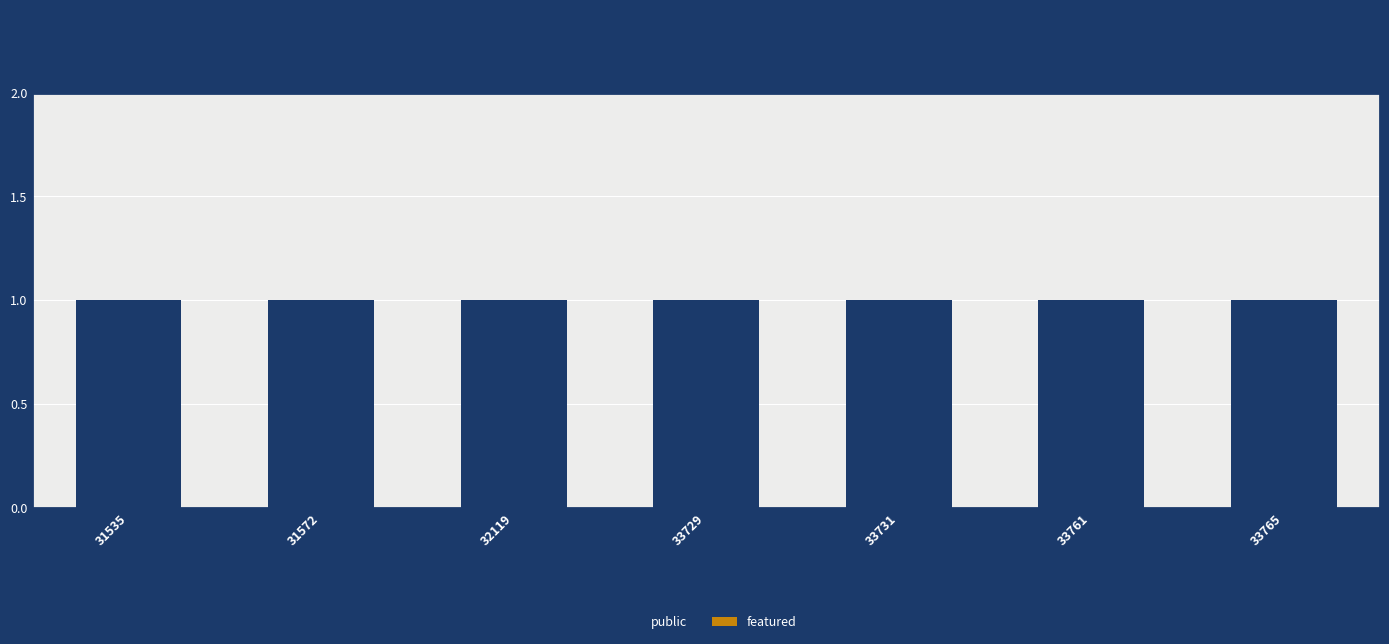

Does the chart contain any negative values?

No